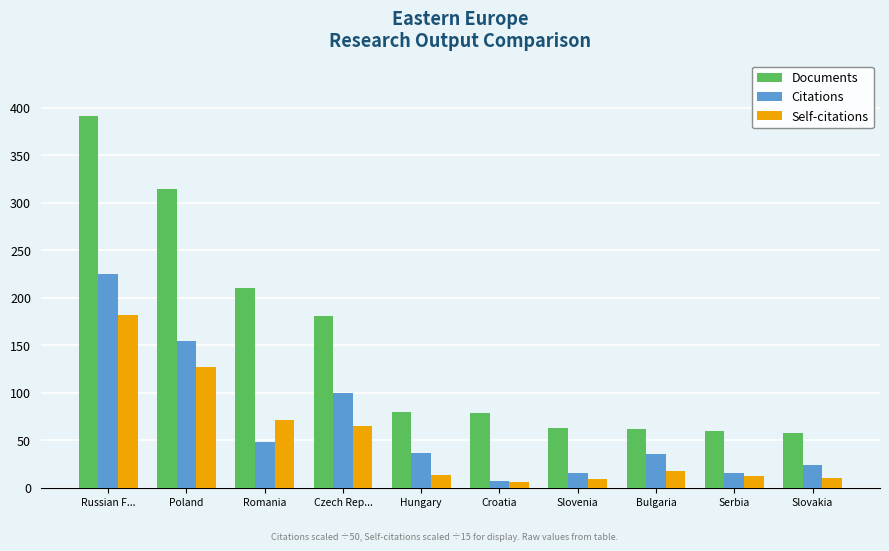

What position from the left is Bulgaria?

8